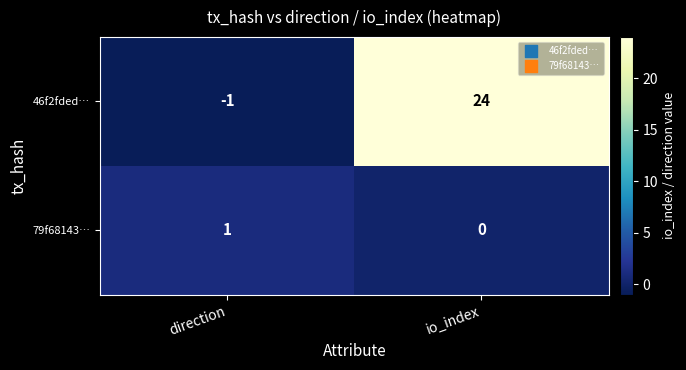

What is the difference between the highest and lowest values at io_index?

24